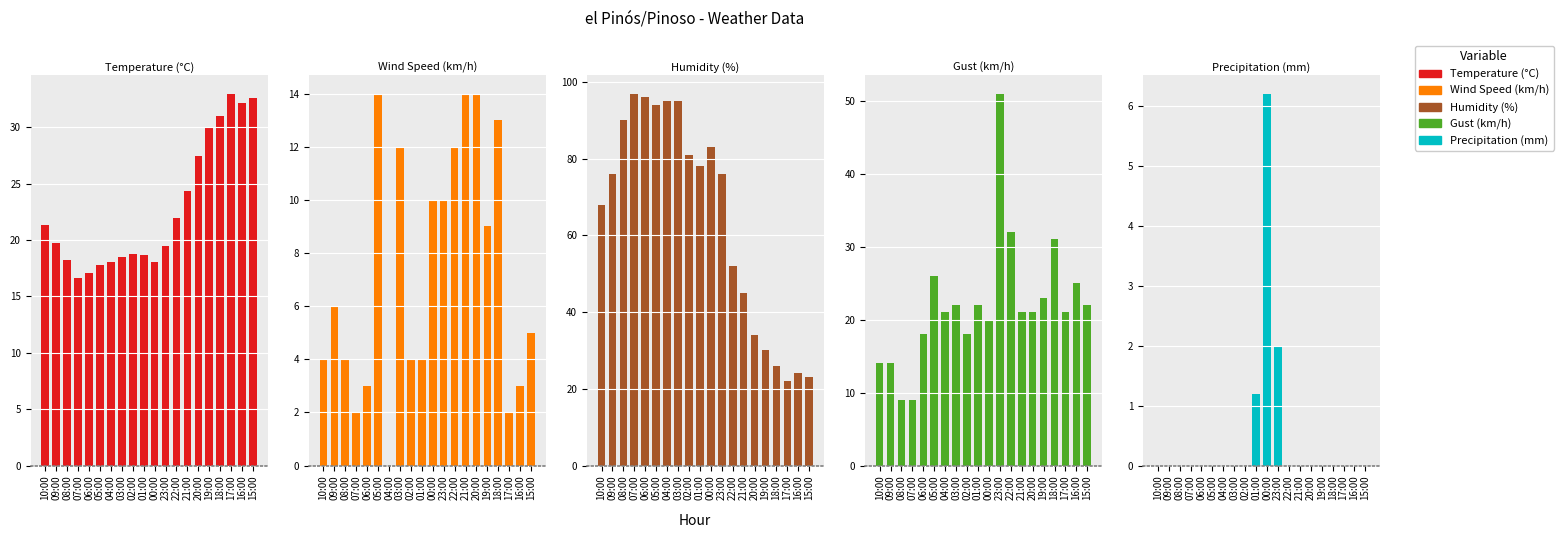

Reading left to right, what are all the values shown in this chart?

Temperature (°C): 10:00=21.3	09:00=19.7	08:00=18.2	07:00=16.6	06:00=17.1	05:00=17.8	04:00=18.1	03:00=18.5	02:00=18.8	01:00=18.7	00:00=18.1	23:00=19.5	22:00=22.0	21:00=24.4	20:00=27.5	19:00=30.0	18:00=31.0	17:00=33.0	16:00=32.2	15:00=32.6
Wind Speed (km/h): 10:00=4.0	09:00=6.0	08:00=4.0	07:00=2.0	06:00=3.0	05:00=14.0	04:00=0.0	03:00=12.0	02:00=4.0	01:00=4.0	00:00=10.0	23:00=10.0	22:00=12.0	21:00=14.0	20:00=14.0	19:00=9.0	18:00=13.0	17:00=2.0	16:00=3.0	15:00=5.0
Humidity (%): 10:00=68.0	09:00=76.0	08:00=90.0	07:00=97.0	06:00=96.0	05:00=94.0	04:00=95.0	03:00=95.0	02:00=81.0	01:00=78.0	00:00=83.0	23:00=76.0	22:00=52.0	21:00=45.0	20:00=34.0	19:00=30.0	18:00=26.0	17:00=22.0	16:00=24.0	15:00=23.0
Gust (km/h): 10:00=14.0	09:00=14.0	08:00=9.0	07:00=9.0	06:00=18.0	05:00=26.0	04:00=21.0	03:00=22.0	02:00=18.0	01:00=22.0	00:00=20.0	23:00=51.0	22:00=32.0	21:00=21.0	20:00=21.0	19:00=23.0	18:00=31.0	17:00=21.0	16:00=25.0	15:00=22.0
Precipitation (mm): 10:00=0.0	09:00=0.0	08:00=0.0	07:00=0.0	06:00=0.0	05:00=0.0	04:00=0.0	03:00=0.0	02:00=0.0	01:00=1.2	00:00=6.2	23:00=2.0	22:00=0.0	21:00=0.0	20:00=0.0	19:00=0.0	18:00=0.0	17:00=0.0	16:00=0.0	15:00=0.0